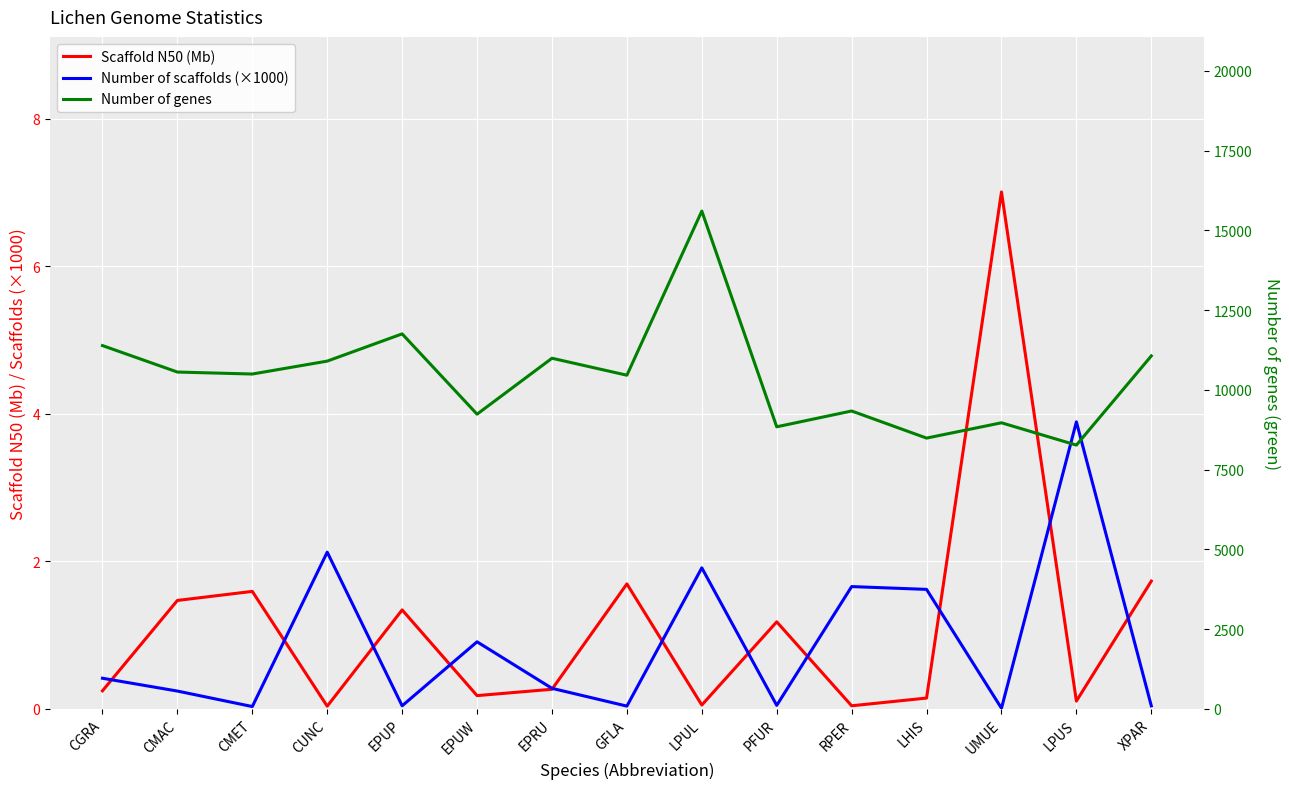

True or false: Number of genes has more than 1 interior local peaks.

True